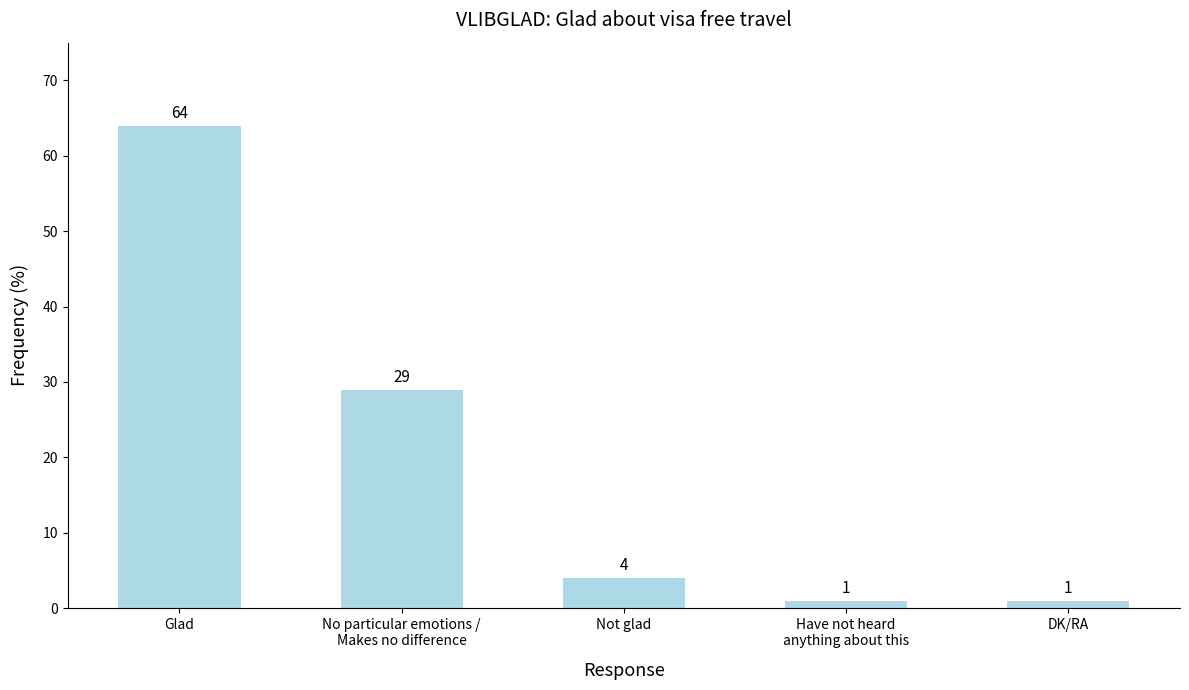

Between Glad and DK/RA, which is larger?

Glad